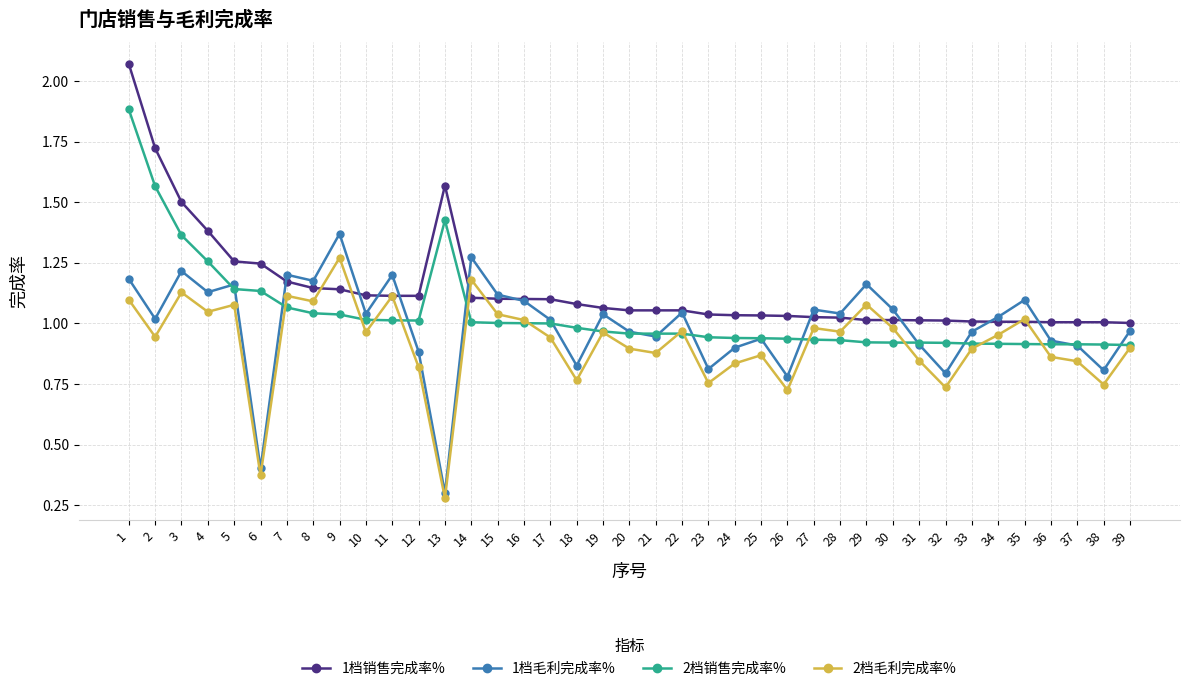

At 13, list the series in order from largest to smallest.

1档销售完成率%, 2档销售完成率%, 1档毛利完成率%, 2档毛利完成率%